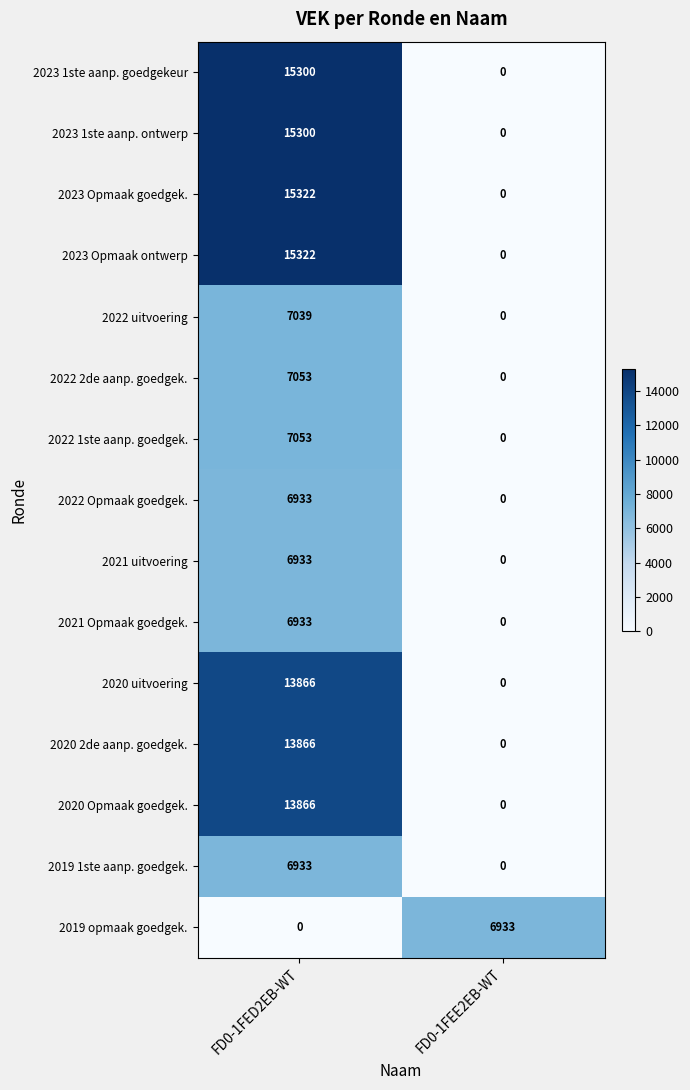

How many data points in 2022 uitvoering are less than 7039?

1